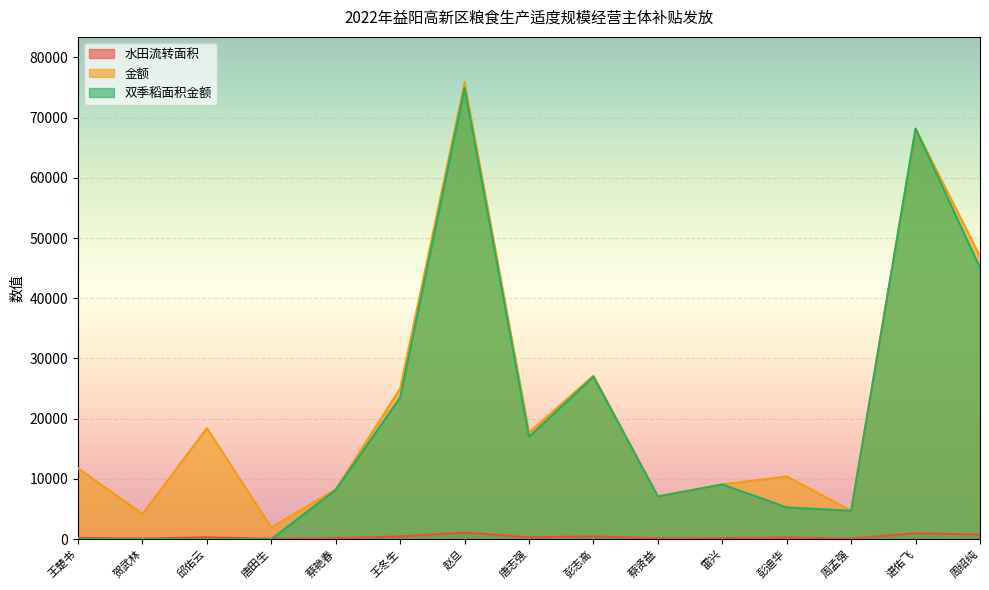

Where is the first local maximum for 金额?

邱佑云